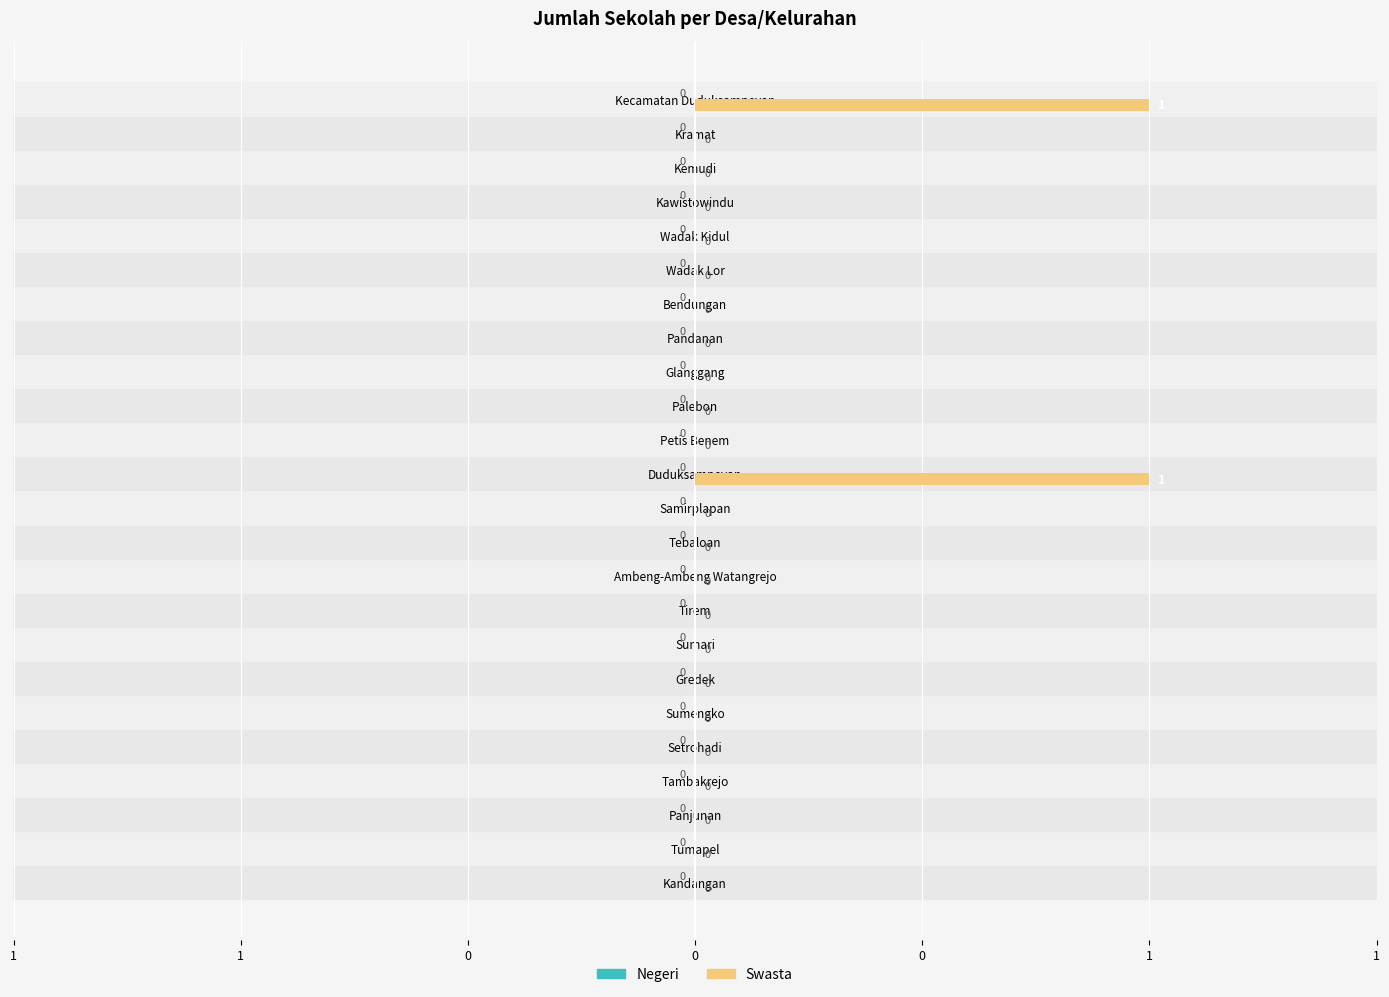

Are the bars grouped side by side (vs. stacked)?

No